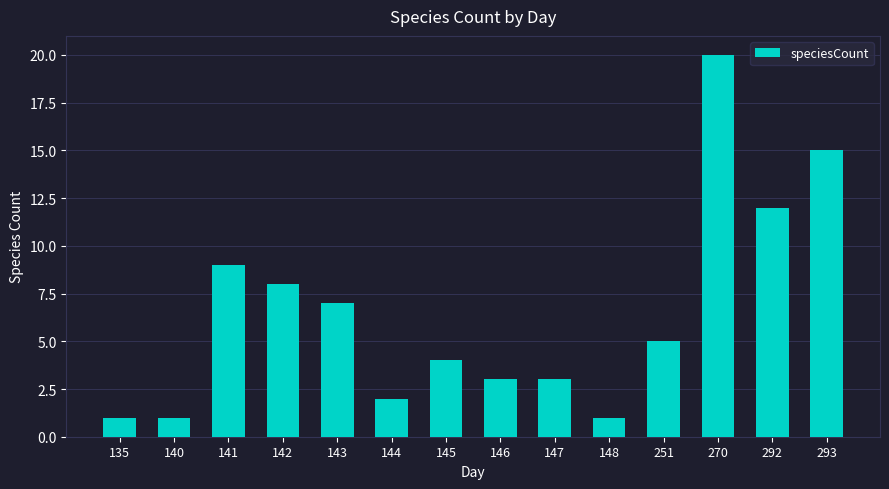

What is the maximum value shown in the chart?

20